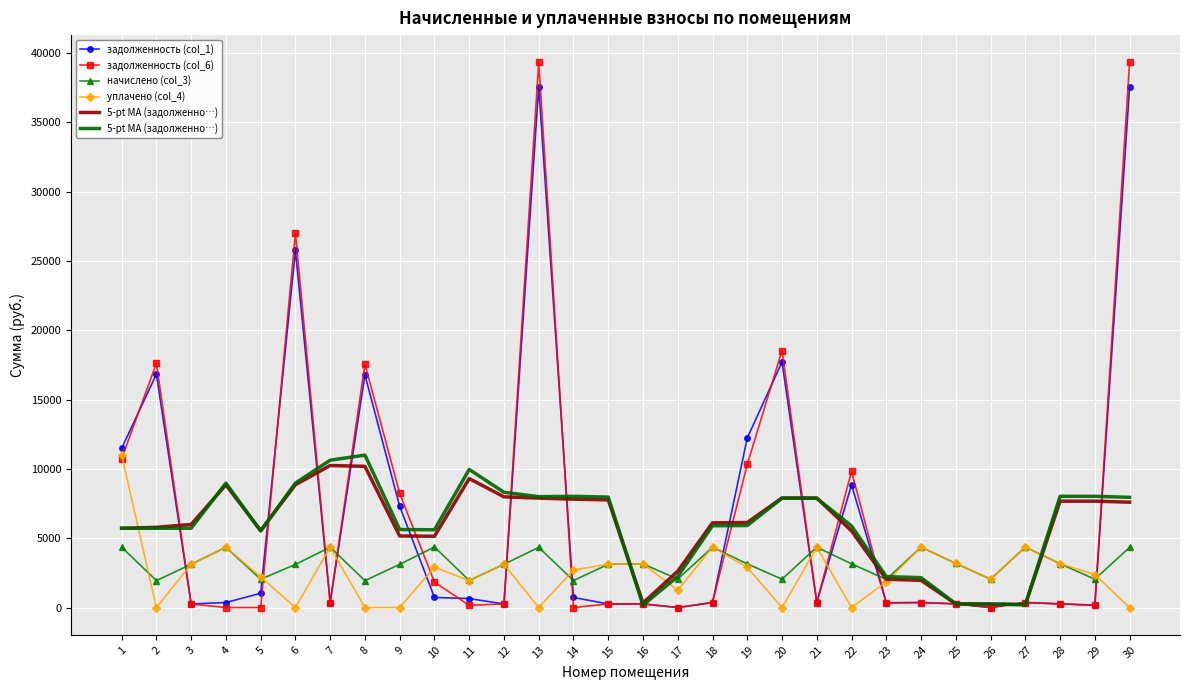

What is the sum of the задолженность (col_1) values at 1 and 4?

11844.0